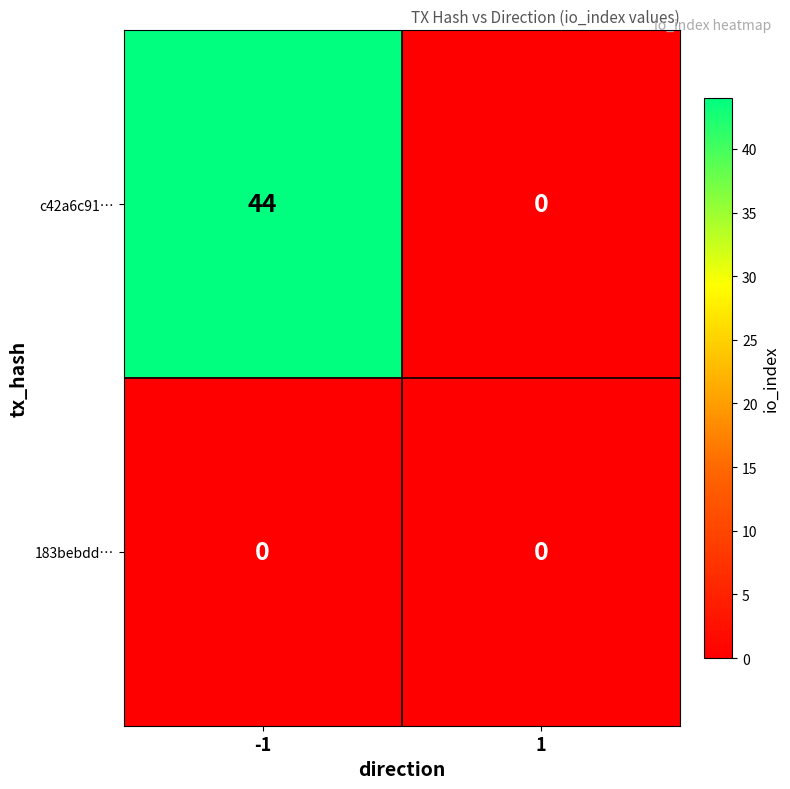

Reading left to right, extract all data points from this chart.

c42a6c91…: -1=44	1=0
183bebdd…: -1=0	1=0